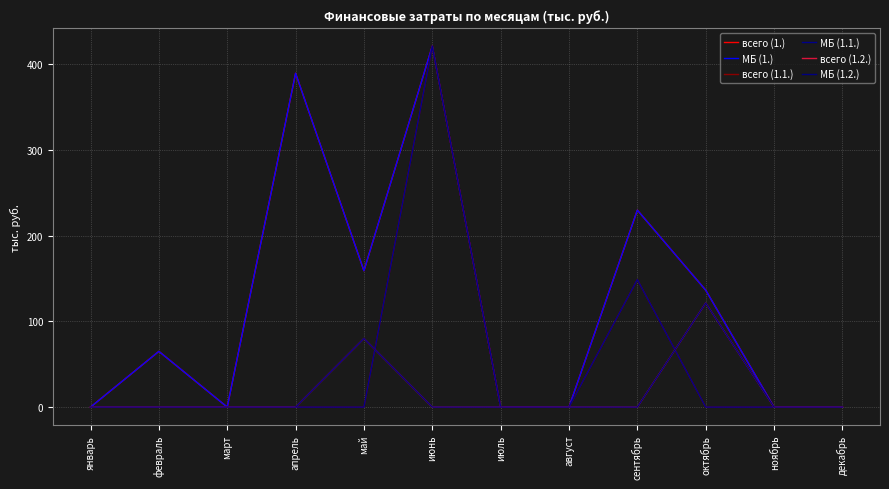

Does the chart display data point markers on the line(s)?

No